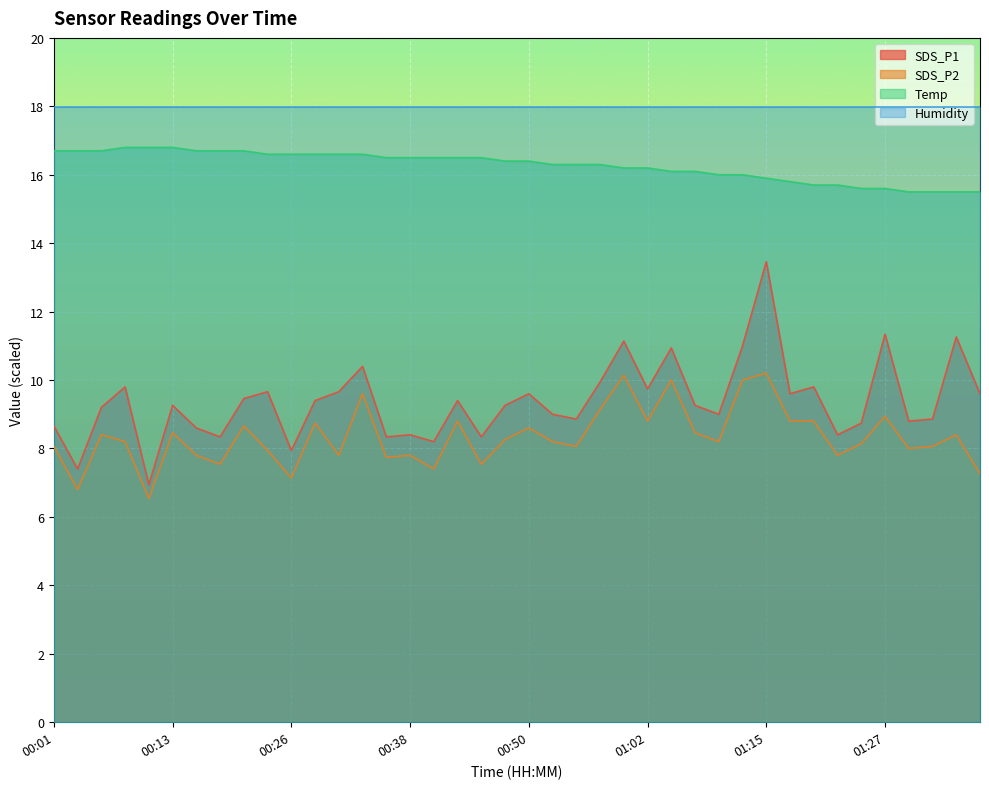

What is the label of the 26th point from the right?

00:35